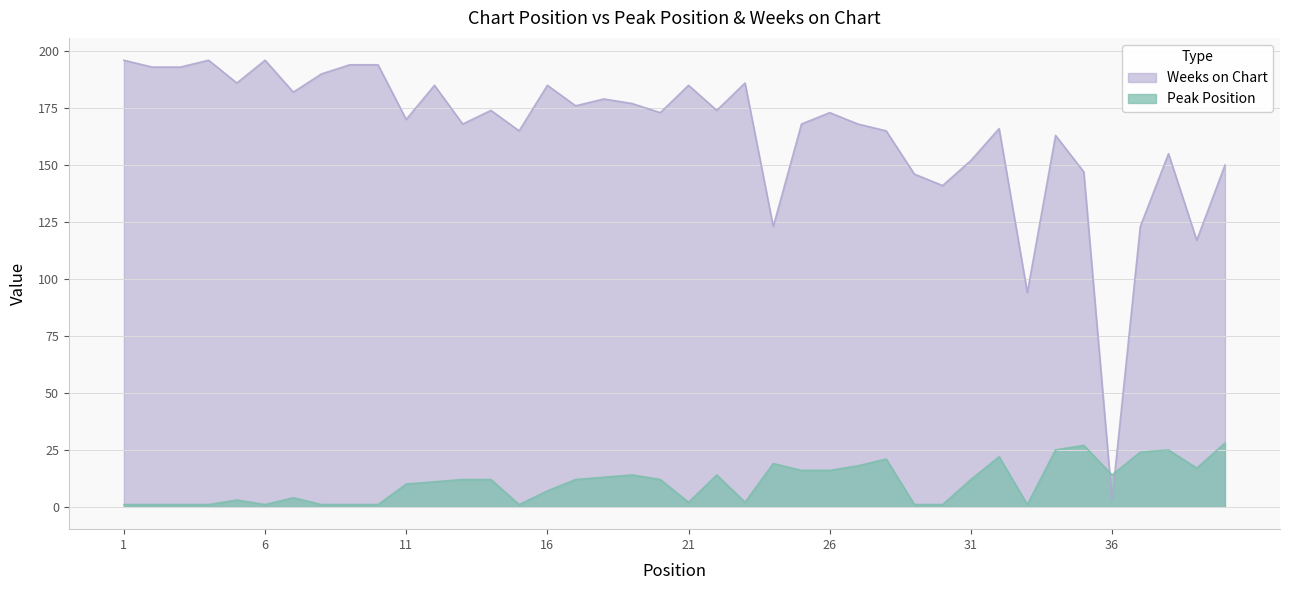

Where is the first local minimum for Weeks on Chart?

5